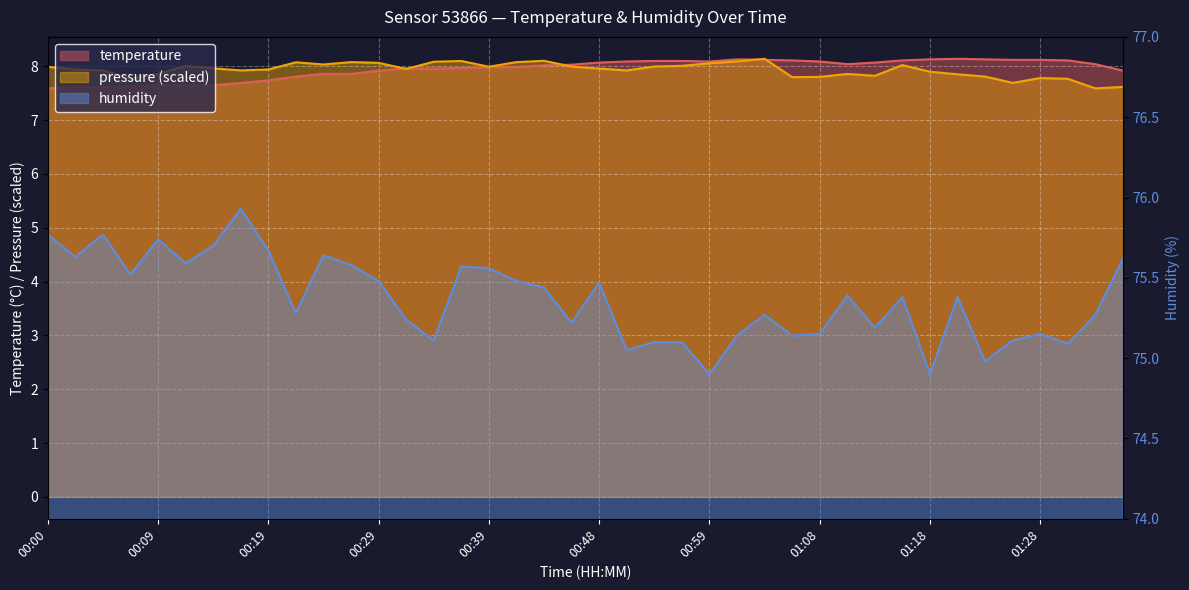

At how many categories does at least one series exceed 31?

40